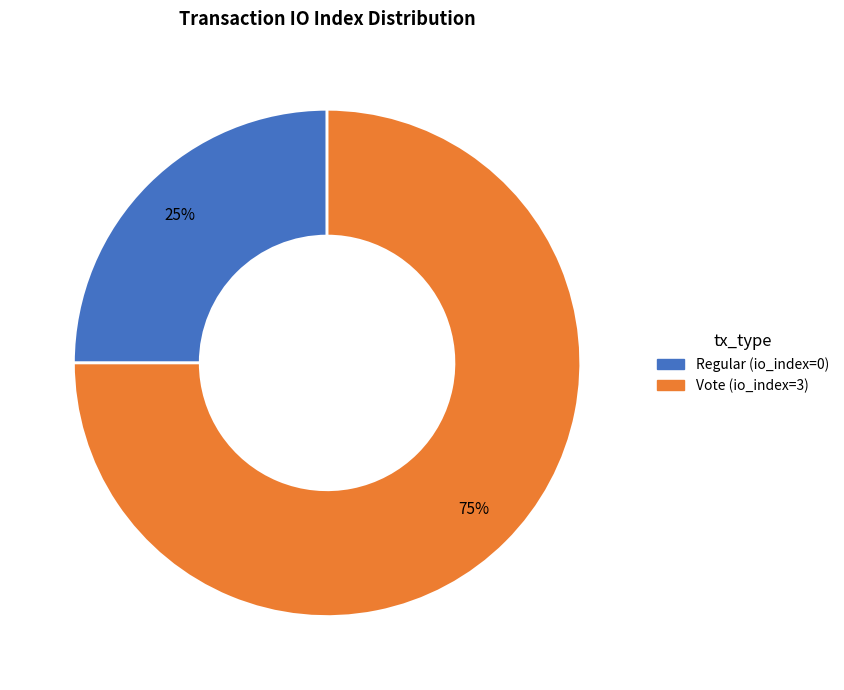

Which category has the biggest portion of the pie?

Vote (io_index=3)